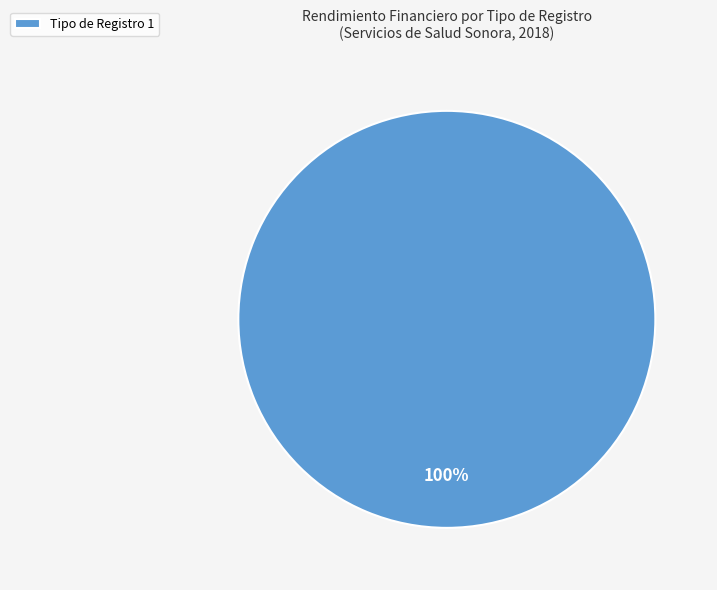

Rank the categories by value from lowest to highest.

Tipo de Registro 1